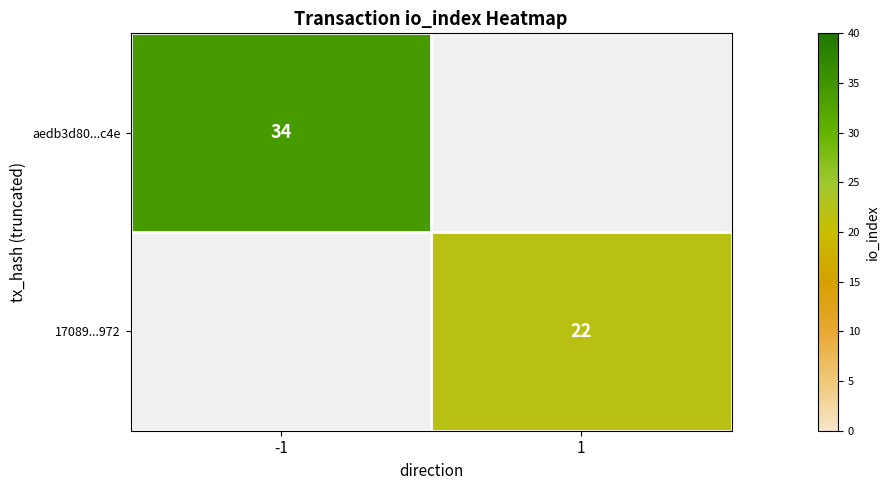

True or false: 17089...972 has a value of 22 at 1.

True